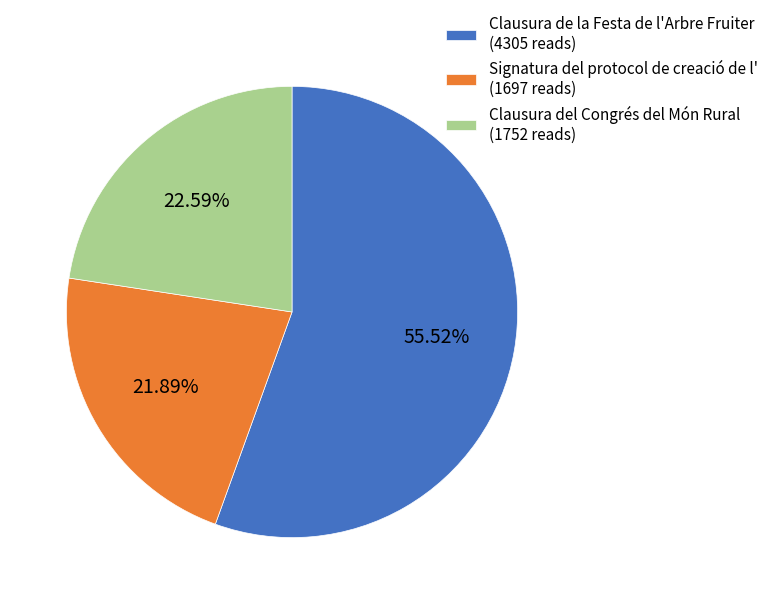

Is it true that Signatura del protocol de creació de l' is 22% of the pie?

True